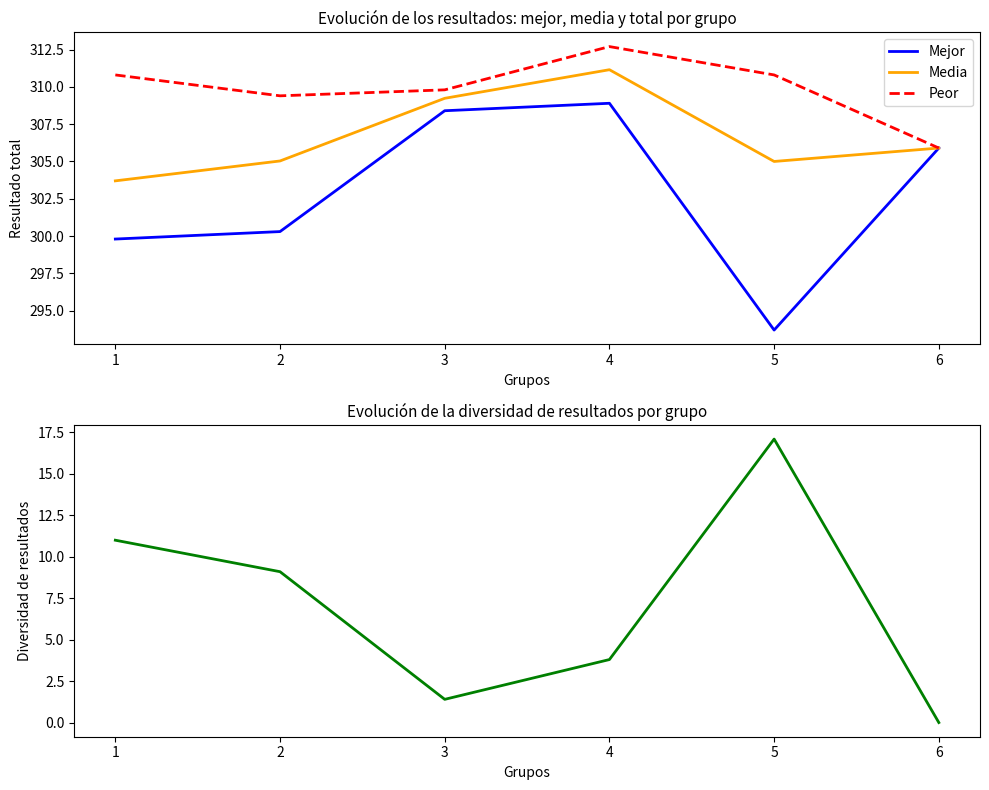

True or false: Peor has more than 1 interior local peaks.

False